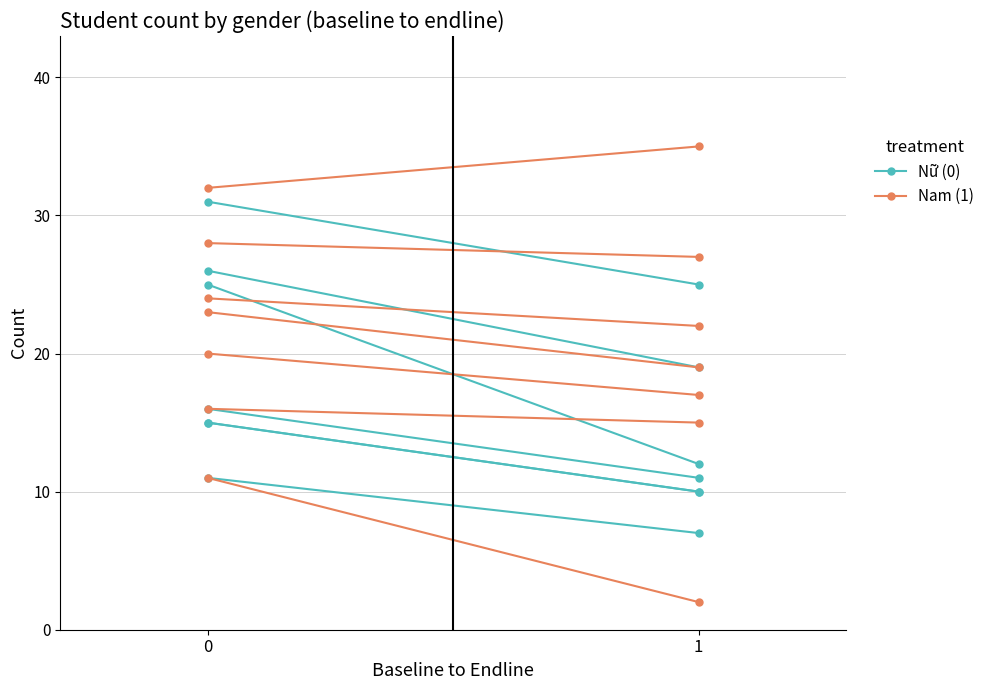

Rank the series at 0 from highest to lowest value.

Nam (1), Nữ (0)